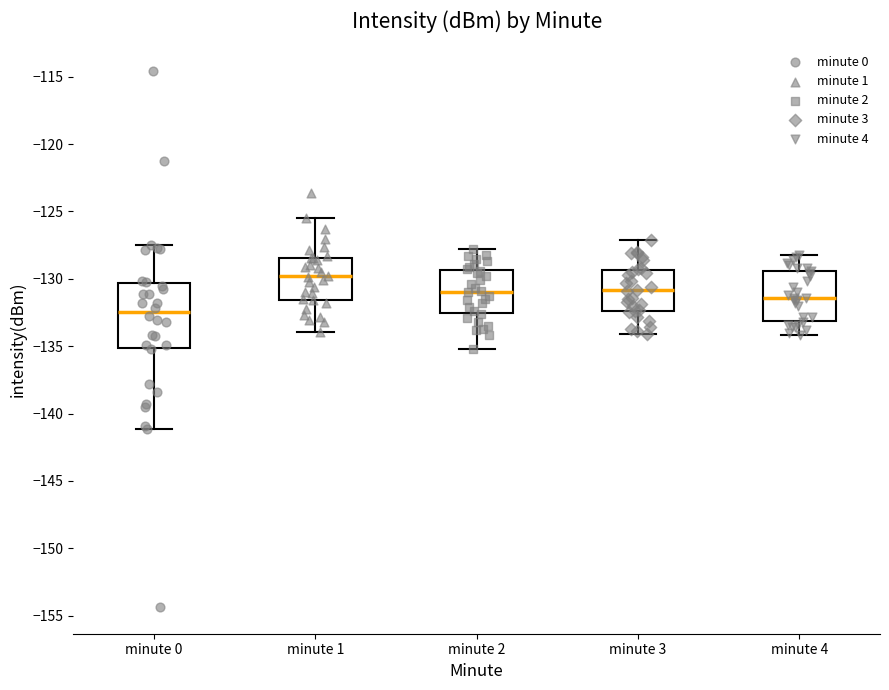

Where does the lower whisker of the box for minute 3 end on the y-axis? The values are not printed on the chart, so give them approximately, as read against the axis.

-134.0